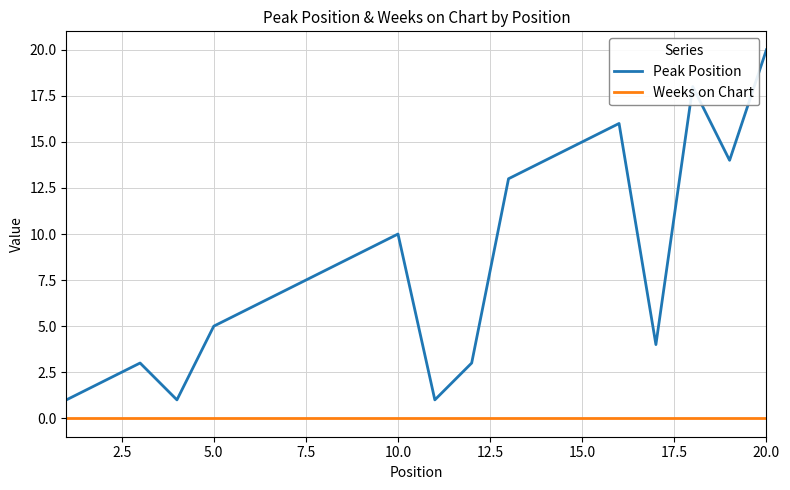

True or false: Peak Position and Weeks on Chart intersect in this chart.

False